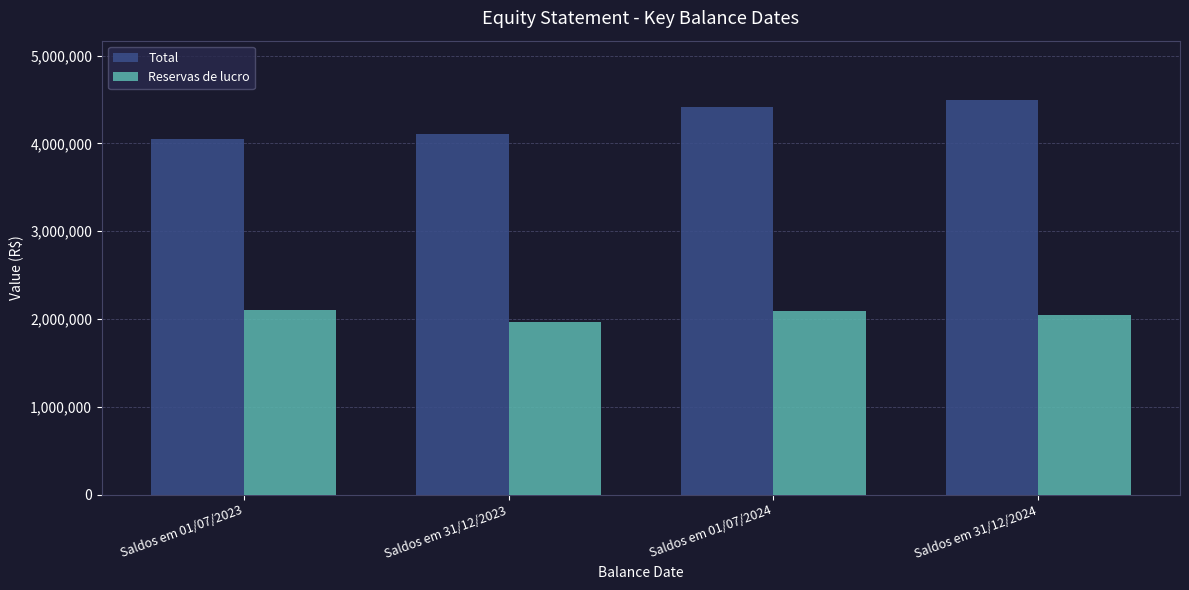

Which series has the largest range (max minus min)?

Total